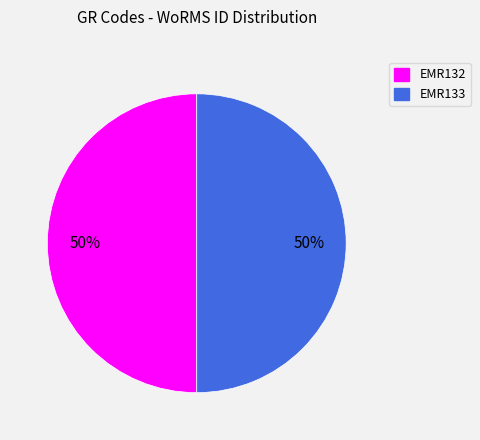

Is it true that EMR133 is 50% of the pie?

True